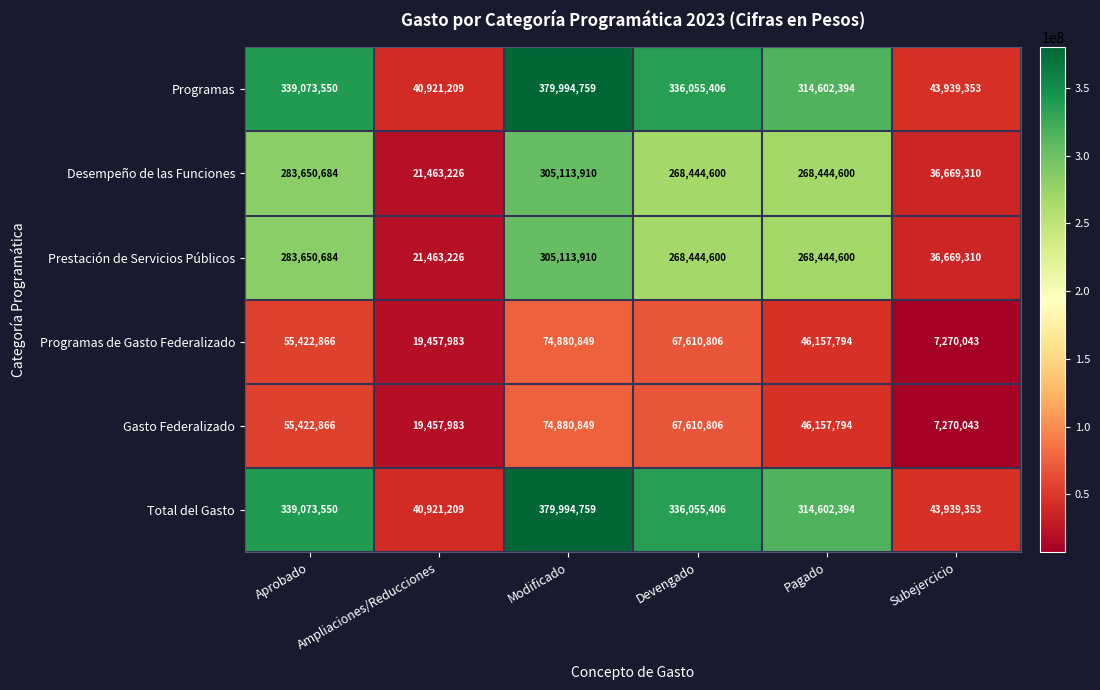

How many distinct data groups are displayed?

6